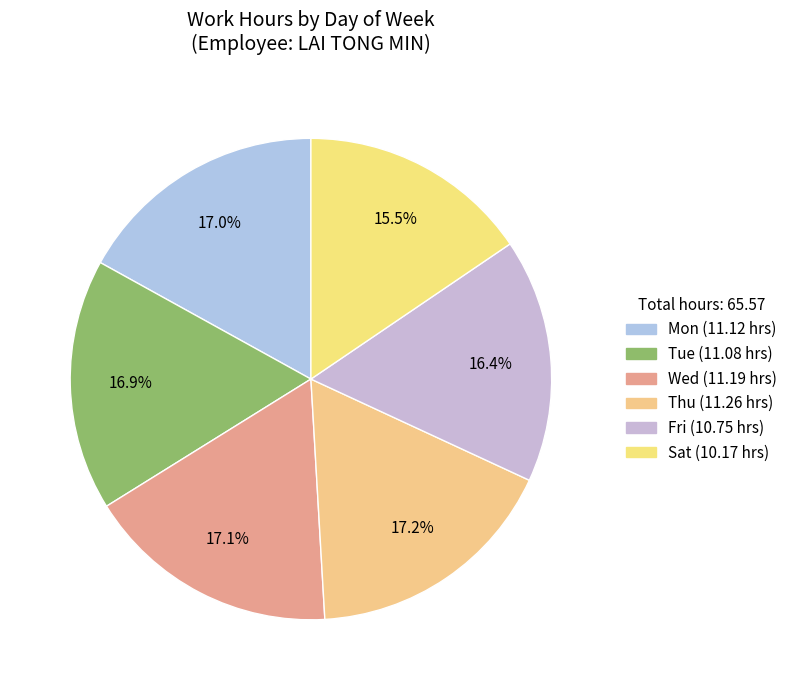

How many segments does this pie chart have?

6